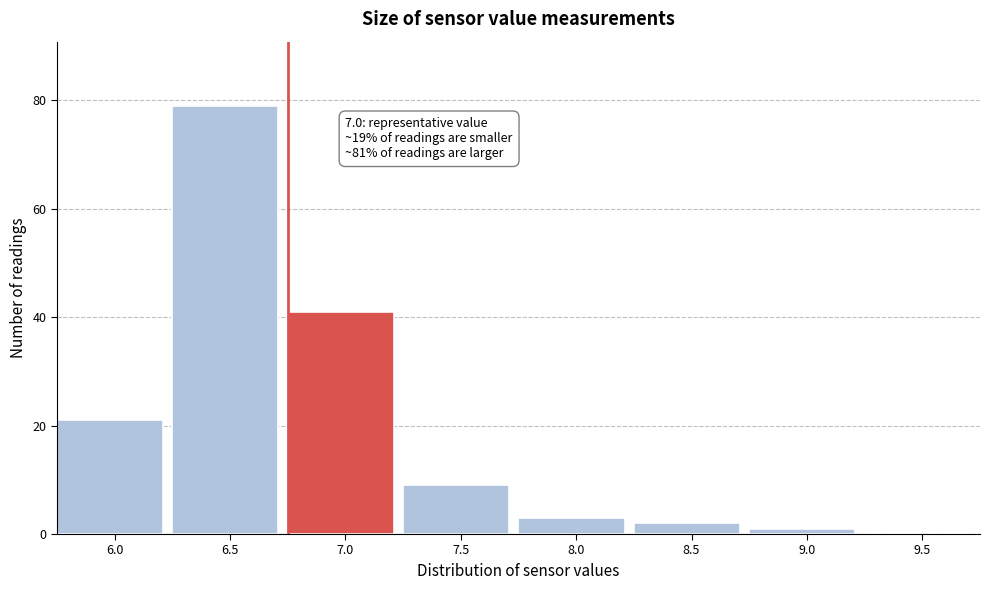

Reading left to right, what are all the values shown in this chart?

6.0=21	6.5=79	7.0=41	7.5=9	8.0=3	8.5=2	9.0=1	9.5=0